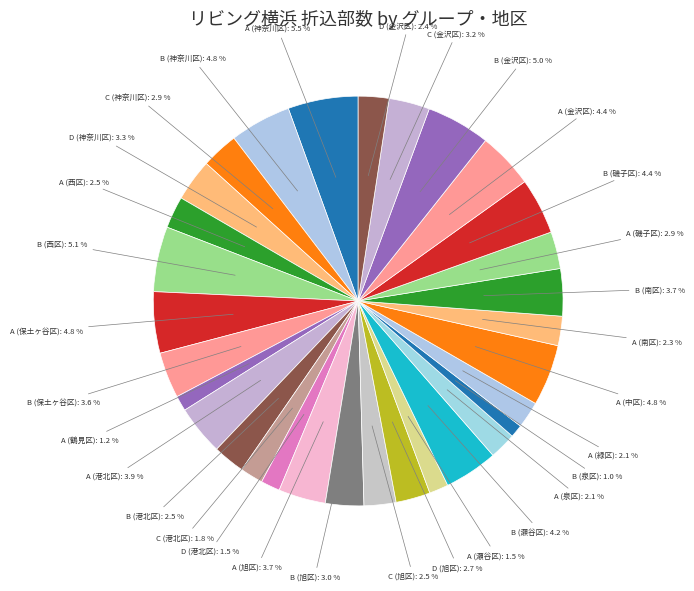

Combined, do D (金沢区): 2.4 % and B (港北区): 2.5 % account for over 50%?

No